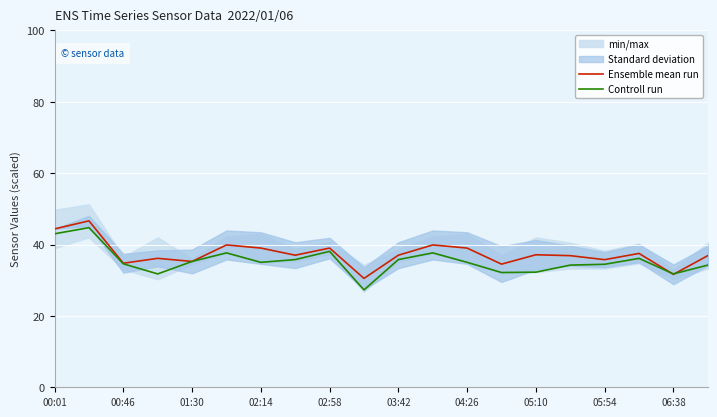

What is the total value across all series at 15?

71.1